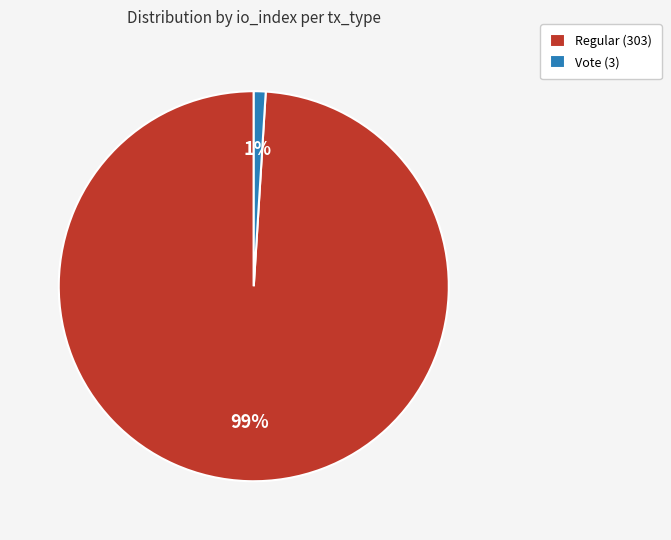

How many slices are in this pie chart?

2